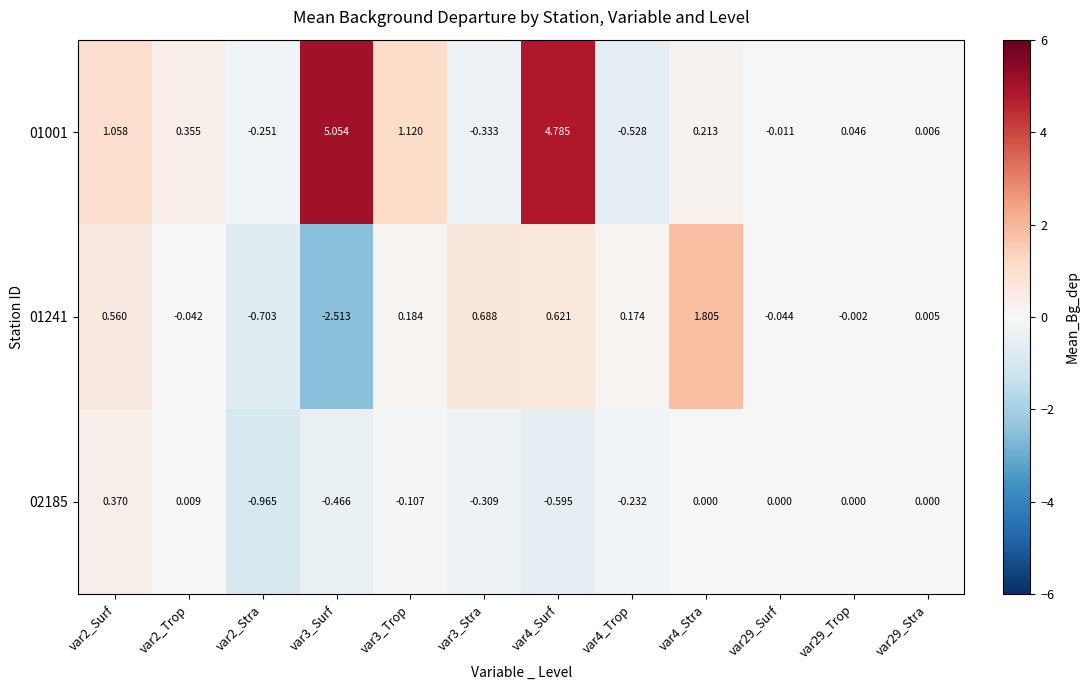

Is the value of 01001 at var29_Stra greater than the value of 02185 at var29_Stra?

Yes